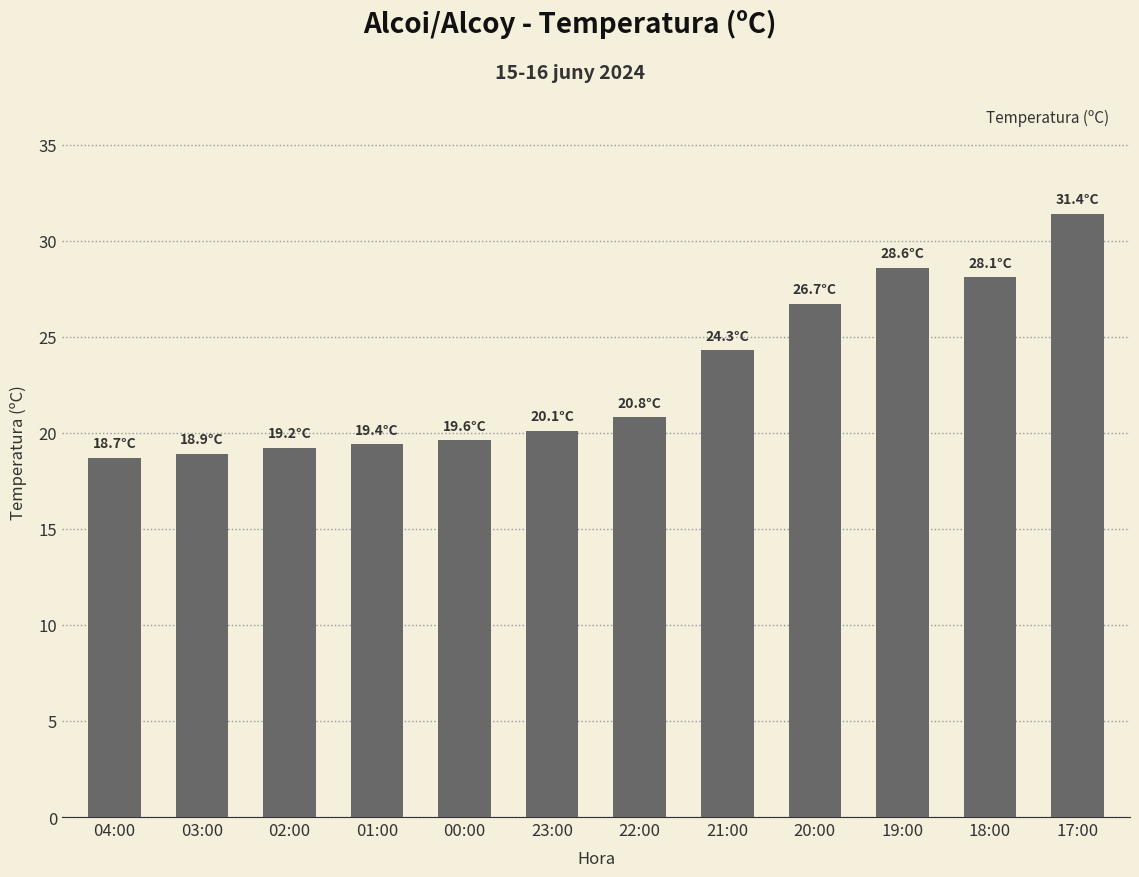

What position from the left is 22:00?

7